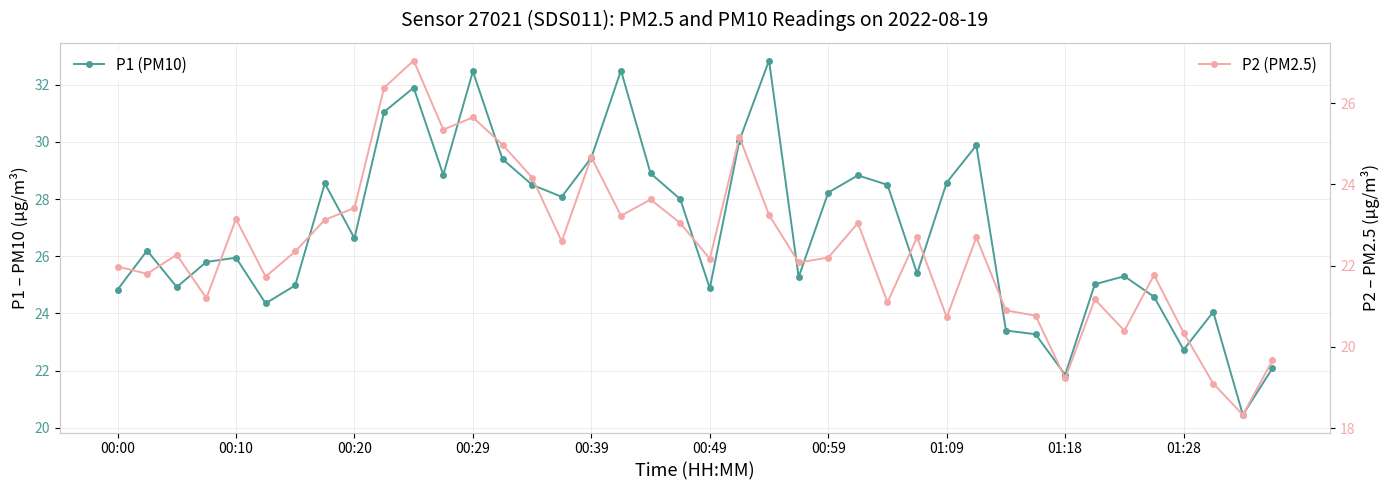

Is this an area chart (filled region under the line)?

No